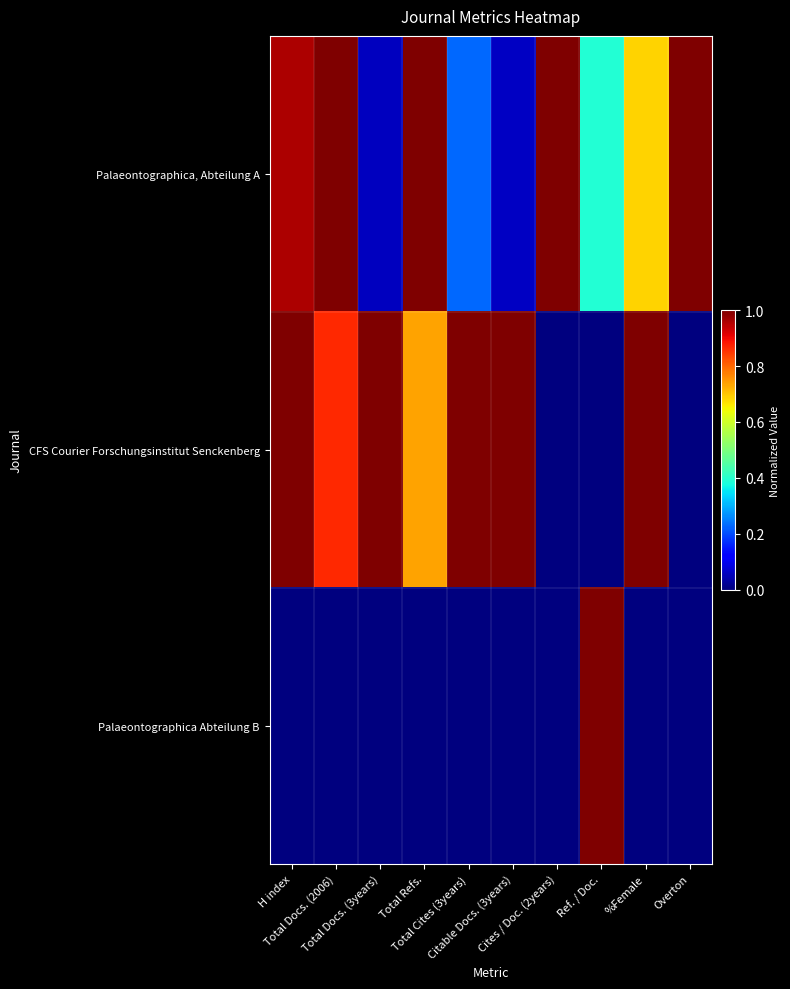

Which category has the highest value across all series?

Total Docs. (2006)